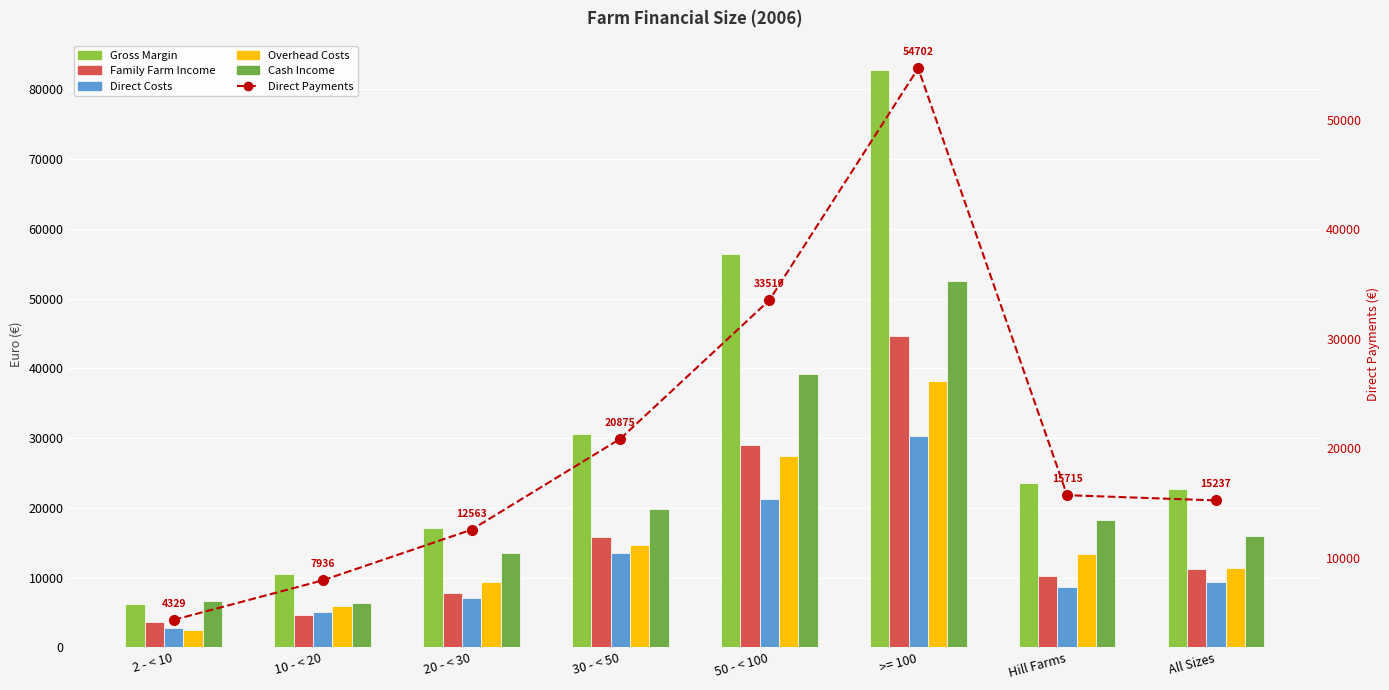

What is the difference between the Direct Payments values at 20 - < 30 and 50 - < 100?

20956